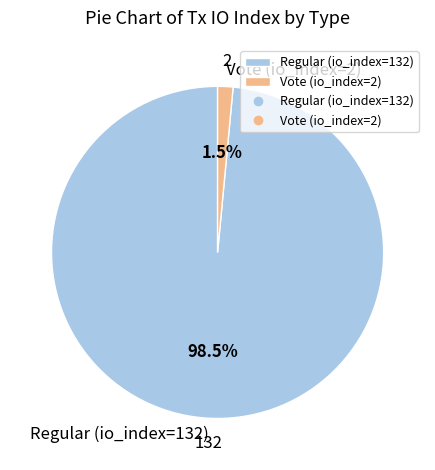

Count the number of slices in the pie.

2